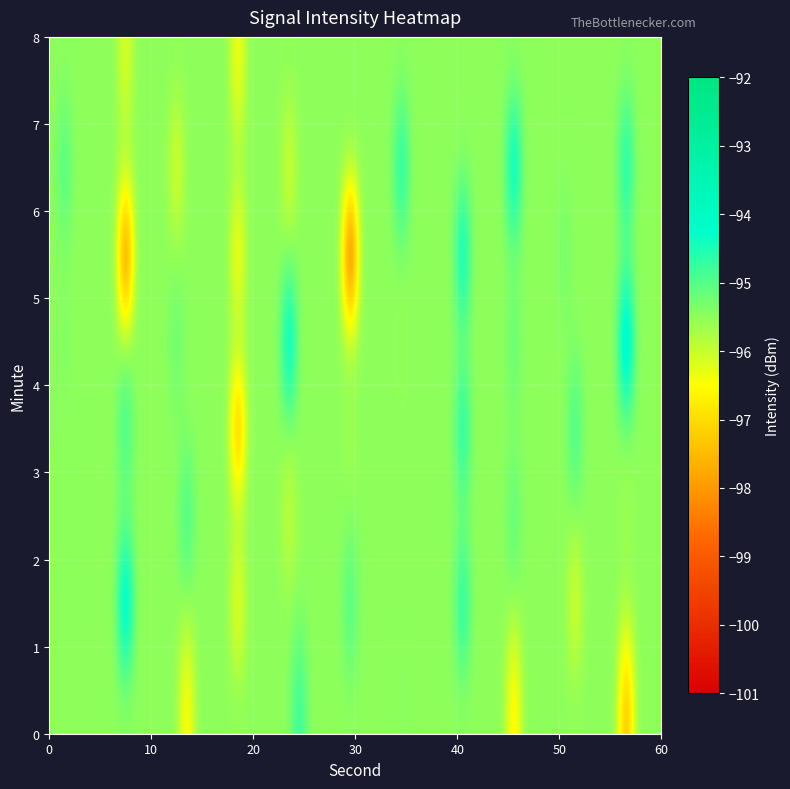

Rank the series by their maximum value, from lowest to highest.

0, 1, 2, 3, 4, 5, 6, 7